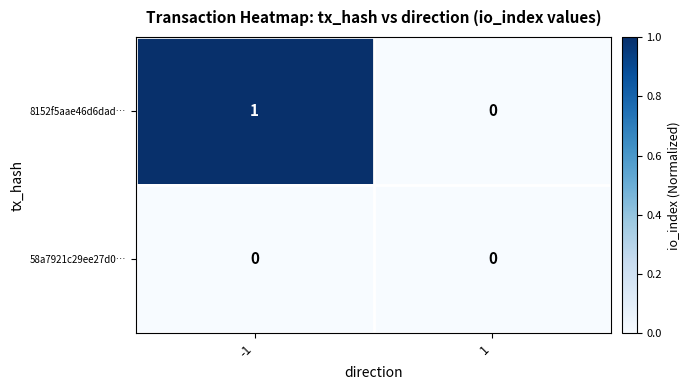

What is the spread (max minus min) of values at -1?

1